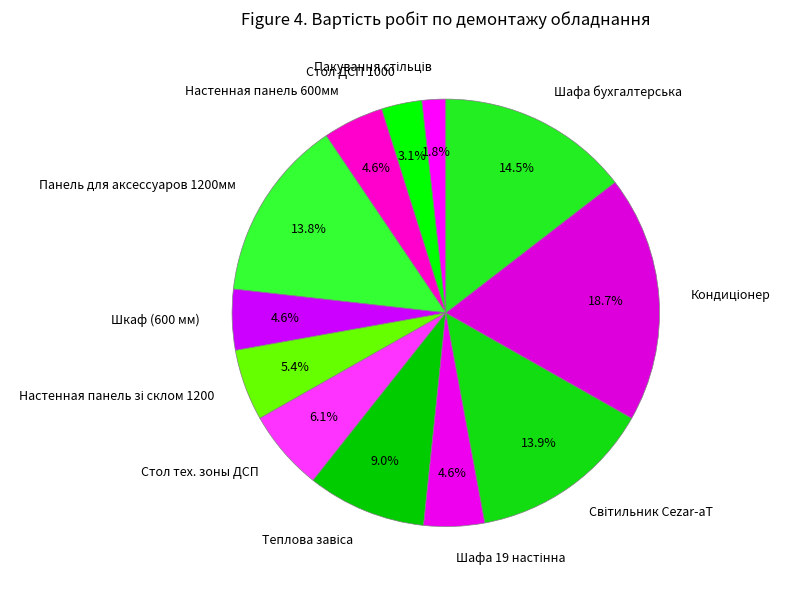

Combined, what portion of the pie is Настенная панель 600мм and Стол ДСП 1000?

7.7%